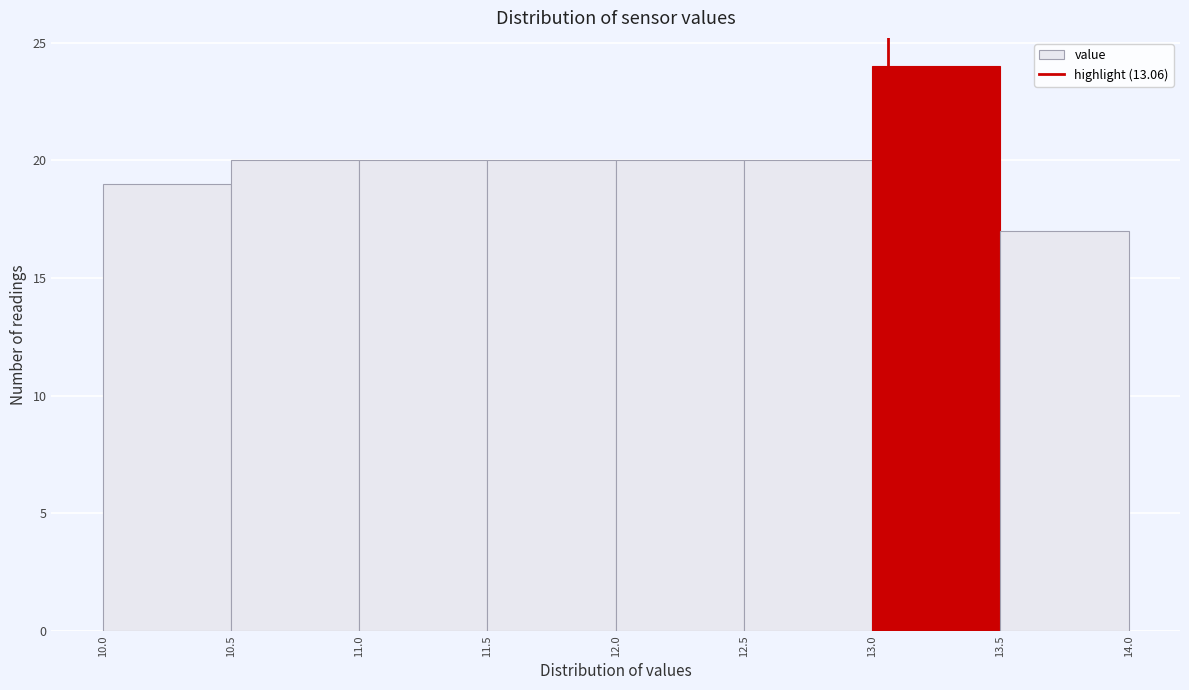

Reading left to right, transcribe this chart: for each bar, give the range it covers on the x-axis and its height. The values are not printed on the chart, so give them approximately, as read against the axis.

10.0 to 10.5: 19
10.5 to 11.0: 20
11.0 to 11.5: 20
11.5 to 12.0: 20
12.0 to 12.5: 20
12.5 to 13.0: 20
13.0 to 13.5: 24
13.5 to 14.0: 17